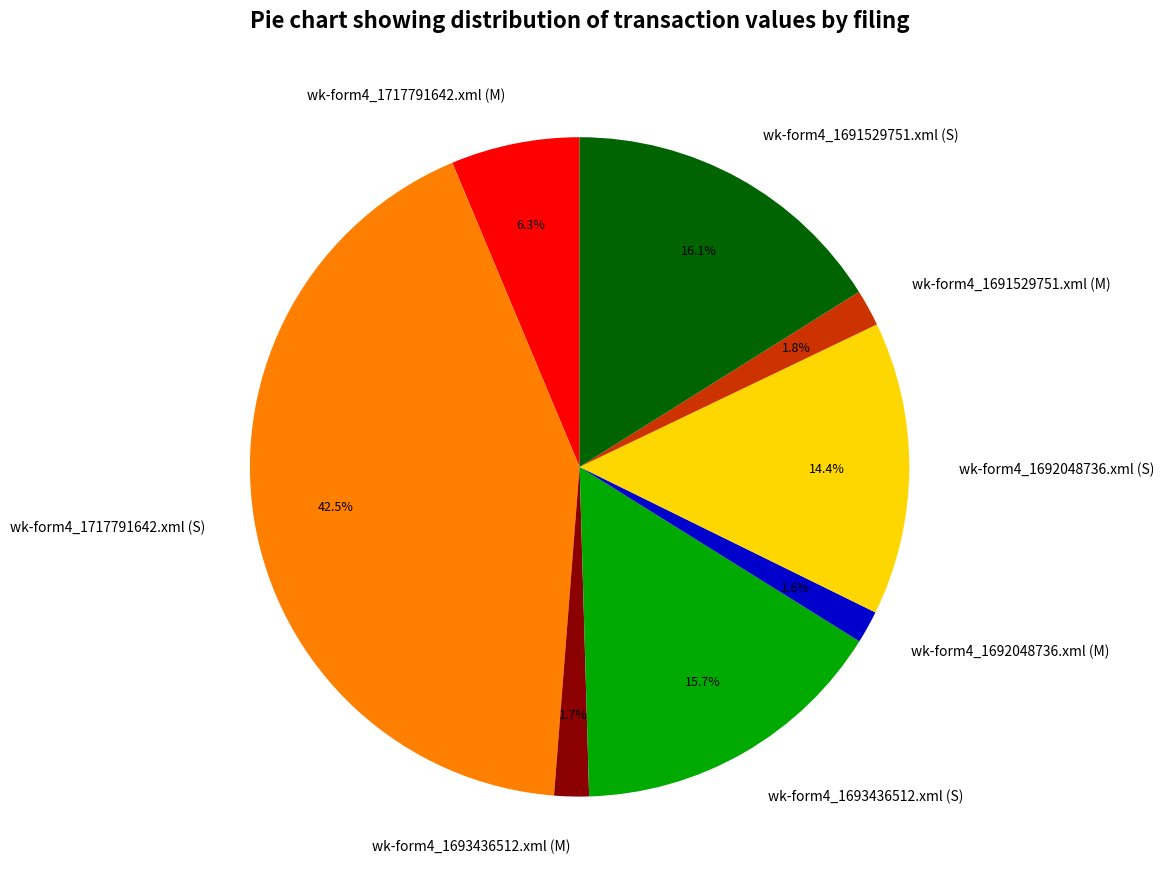

Which slice is the largest?

wk-form4_1717791642.xml (S)